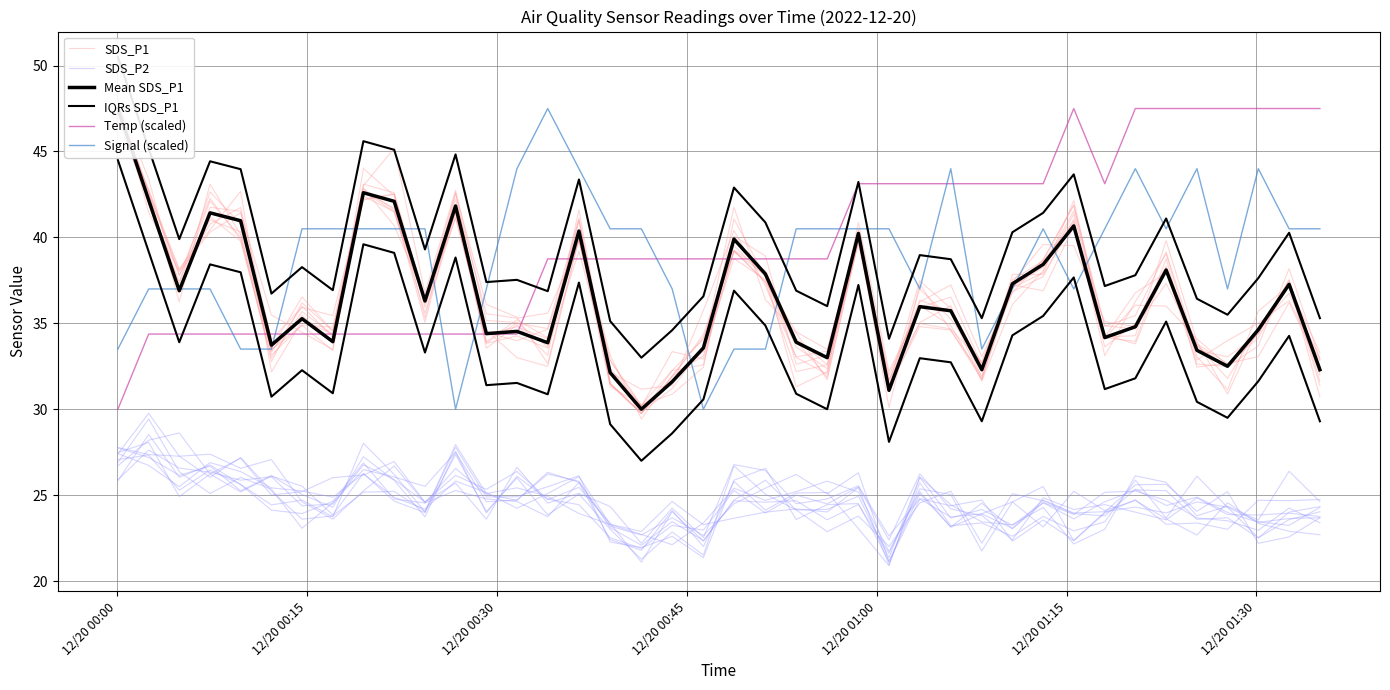

What is the maximum value shown in the chart?

50.5